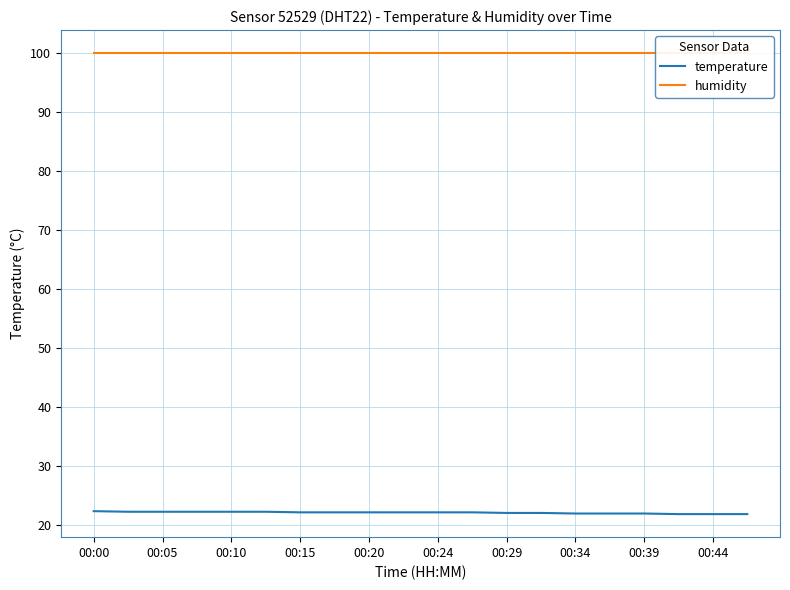

What is the lowest value of the temperature series?

21.8